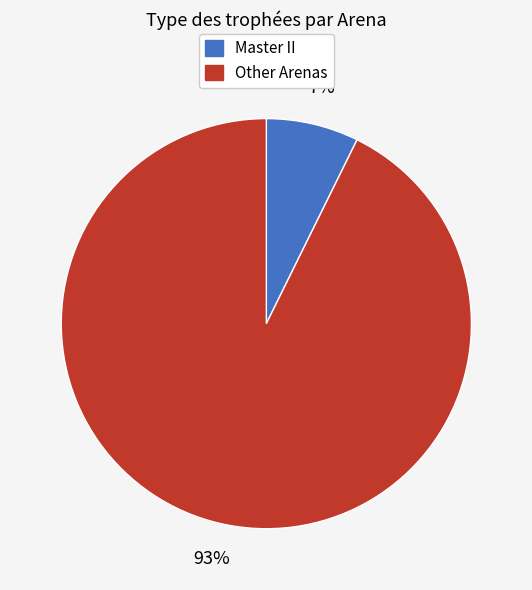

Is there any slice that represents more than half of the pie?

Yes